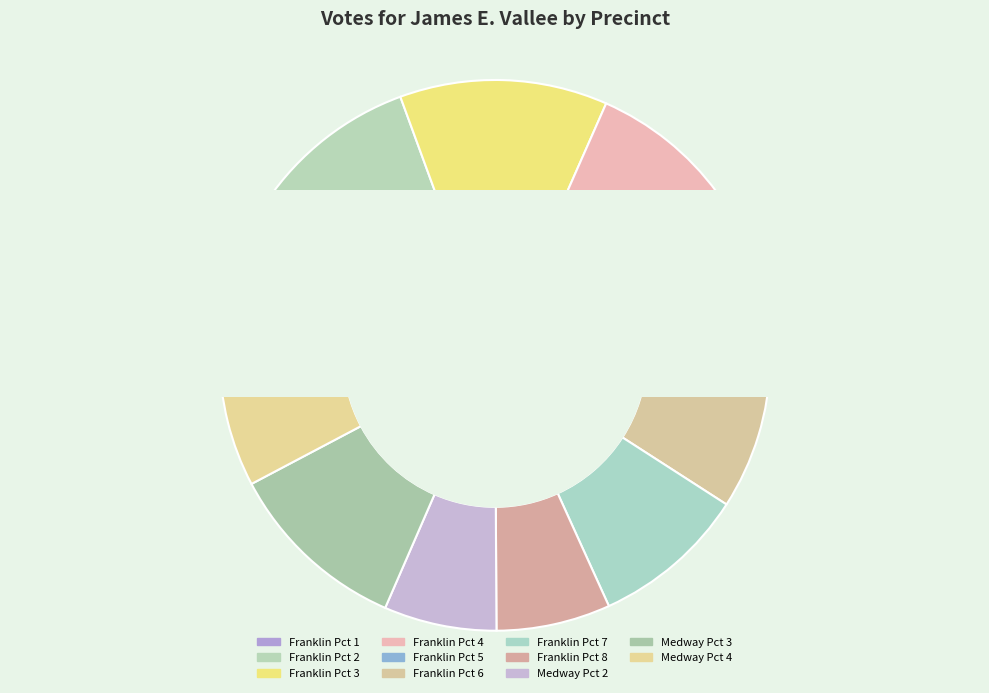

What is the smallest slice in the pie chart?

Medway Pct 2